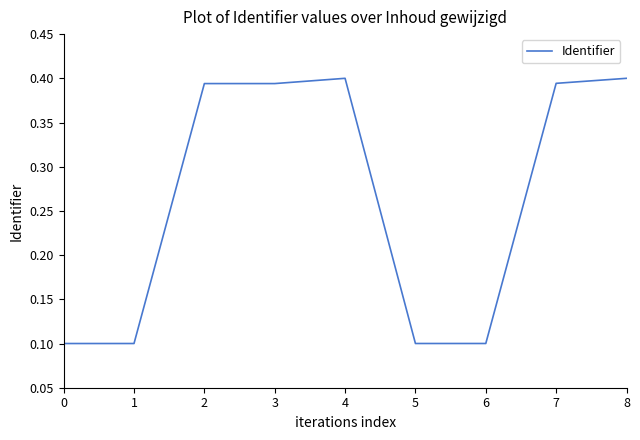

What is the difference between the values at 7 and 1?

0.3